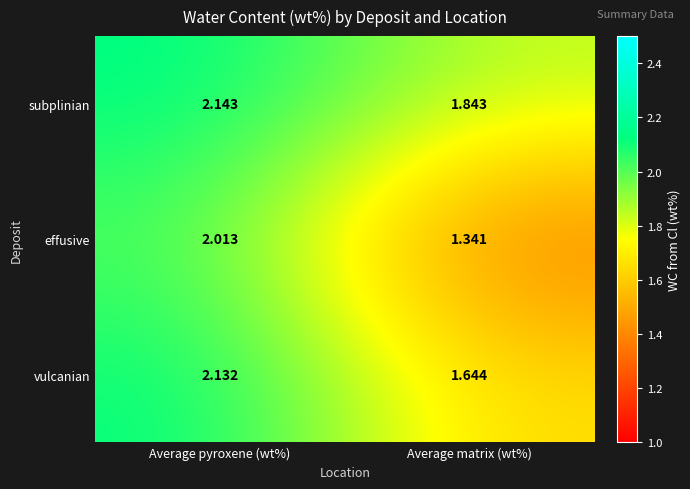

Which series changed the most between Average pyroxene (wt%) and Average matrix (wt%)?

effusive